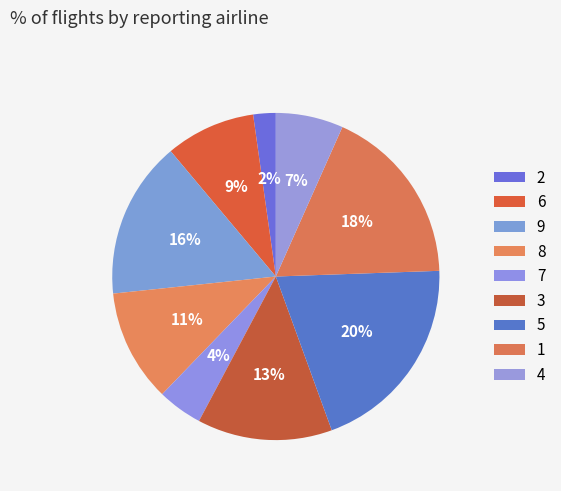

To the nearest percent, what percentage of the pie is 9?

16%